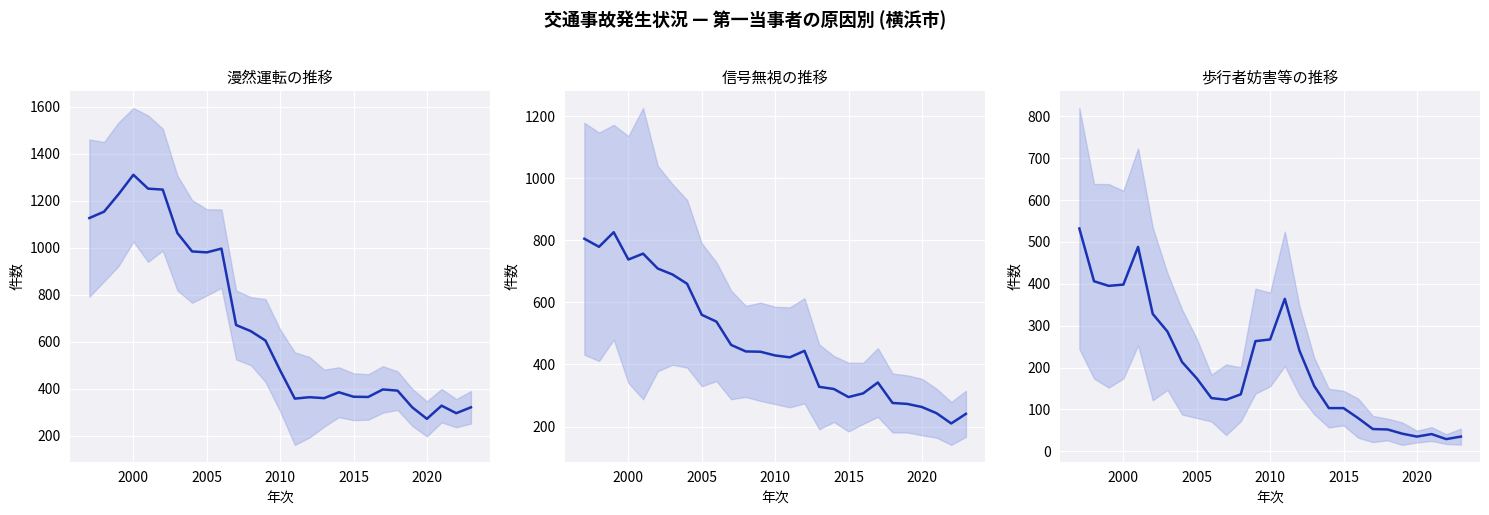

What is the difference between the maximum and second lowest values in the 歩行者妨害等の推移 series?

497